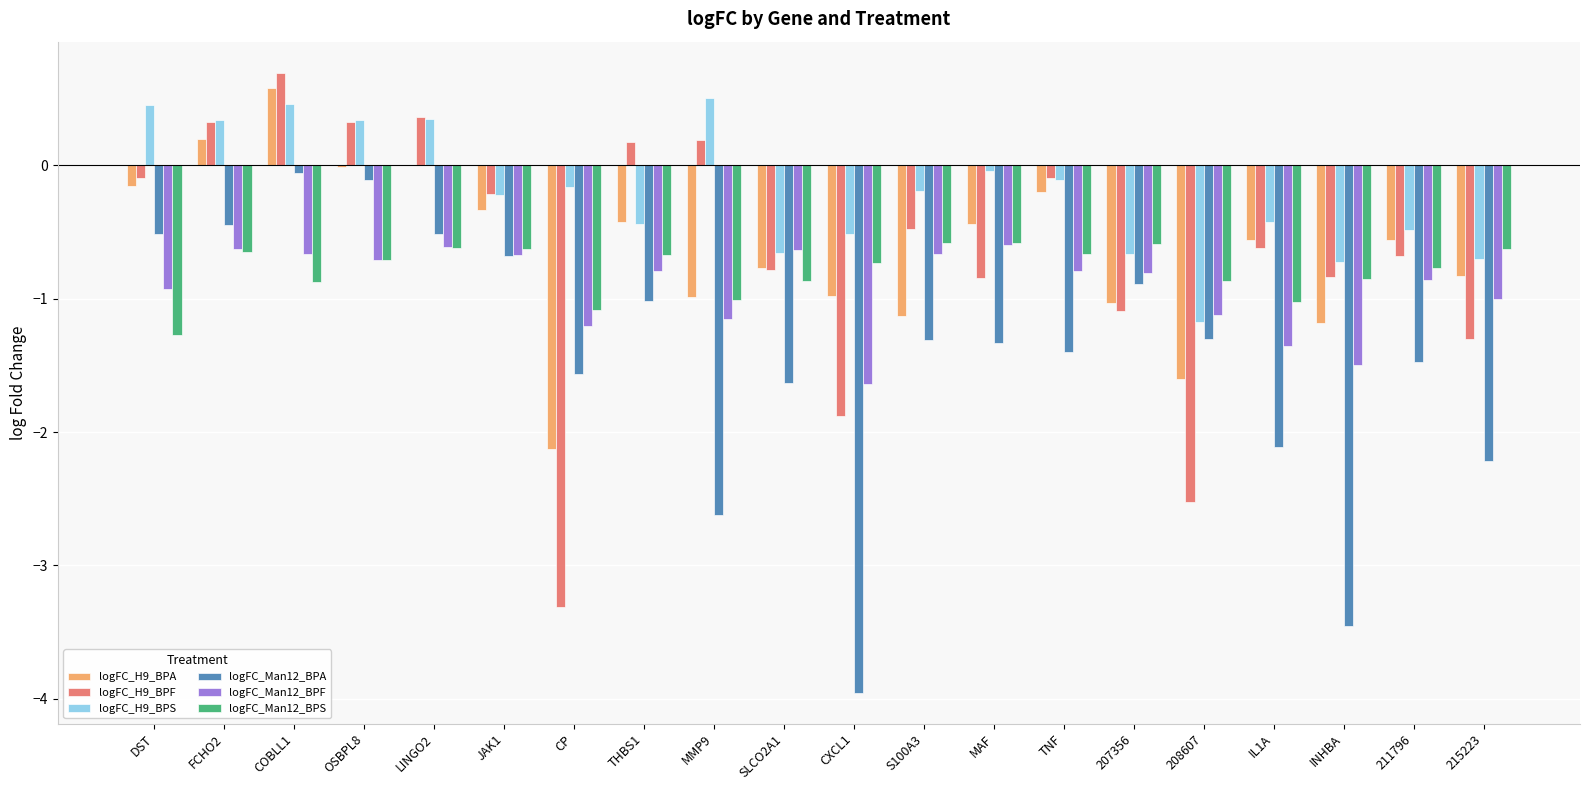

At which category is the sum across all series the highest?

COBLL1